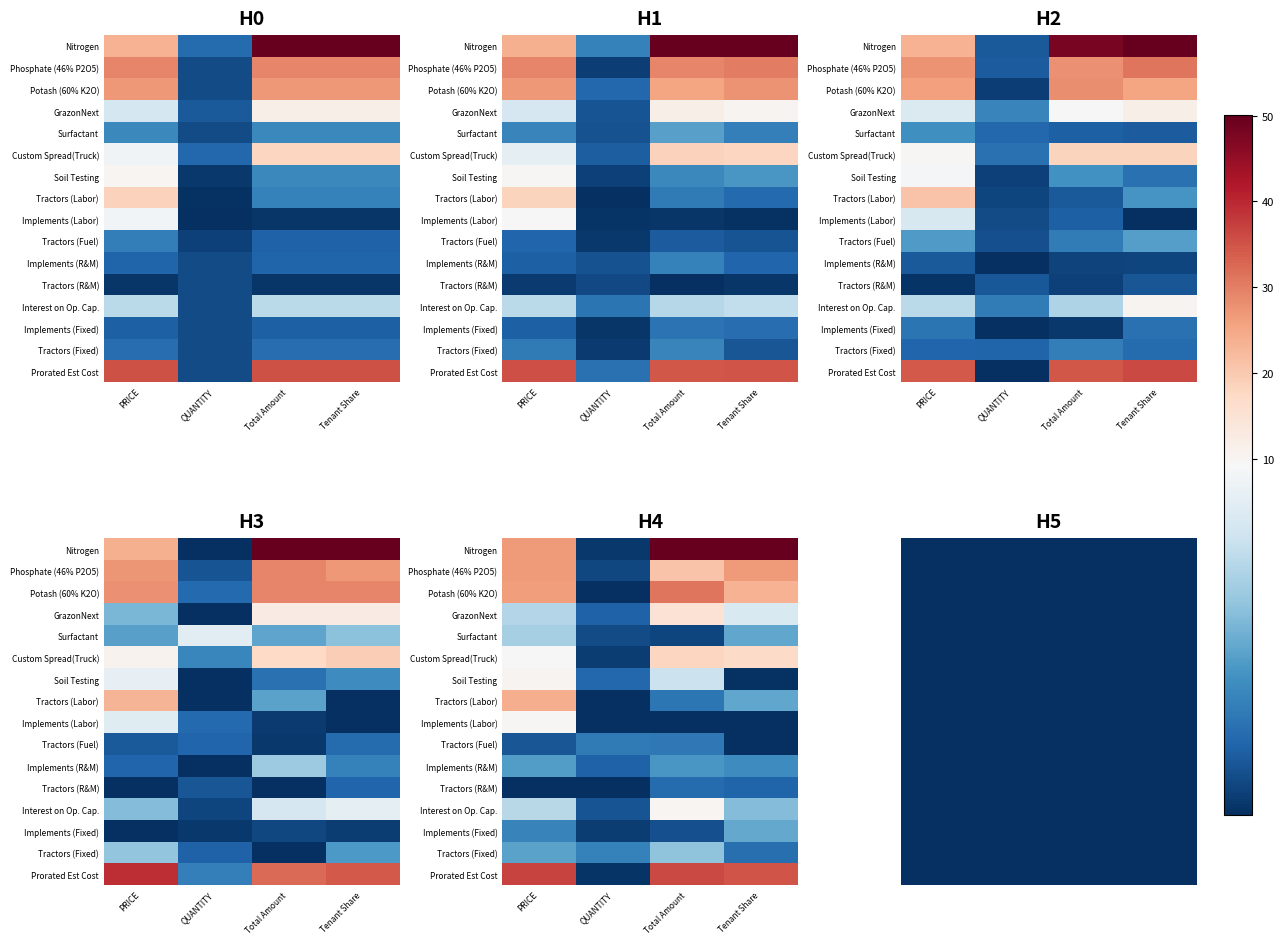

What is the maximum value shown in the chart?

50.0